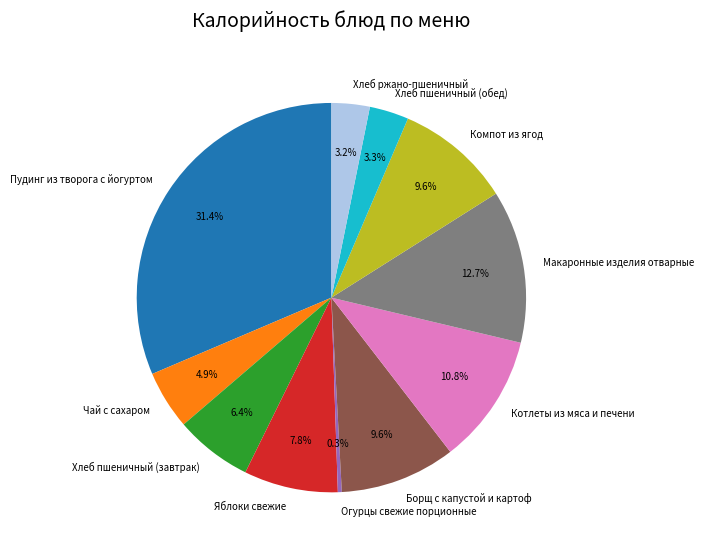

Does Чай с сахаром account for over 50% of the chart?

No